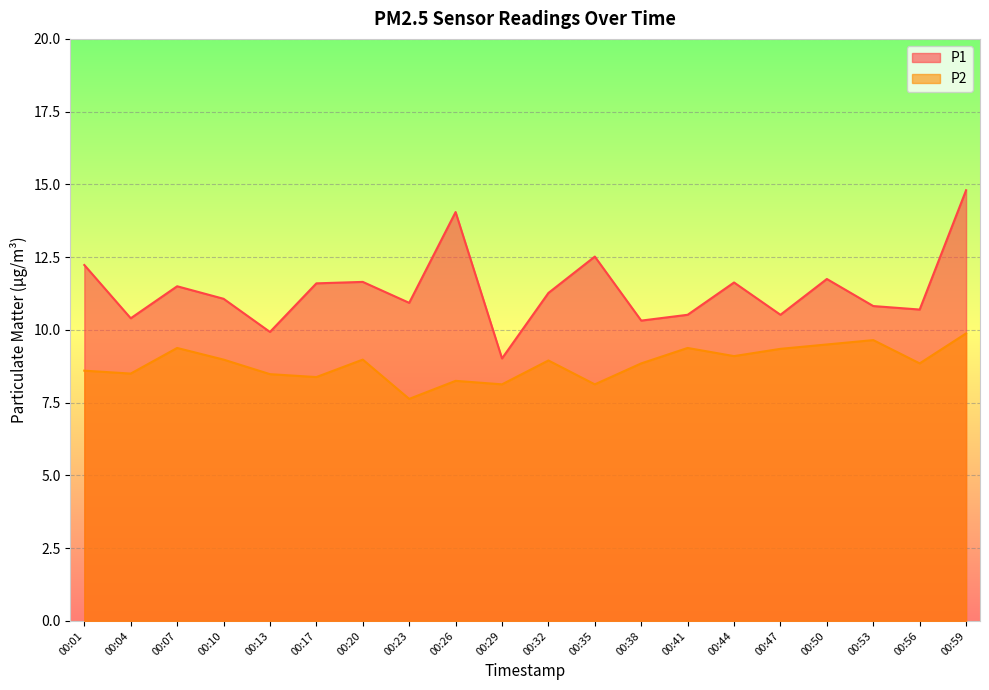

Rank the categories by P1 value from lowest to highest.

00:29, 00:13, 00:38, 00:04, 00:41, 00:47, 00:56, 00:53, 00:23, 00:10, 00:32, 00:07, 00:17, 00:44, 00:20, 00:50, 00:01, 00:35, 00:26, 00:59